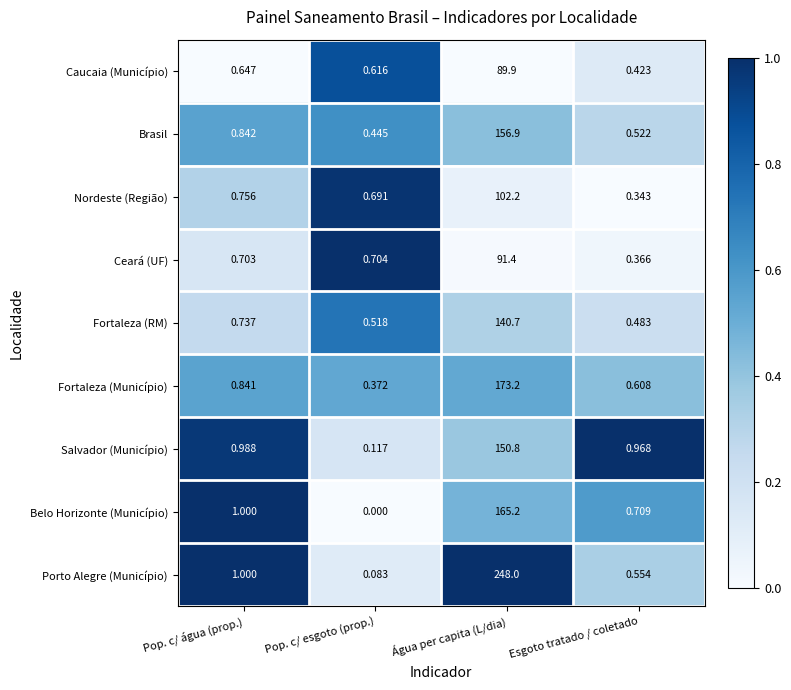

At which label is Fortaleza (Município) closest to 86?

Pop. c/ água (prop.)